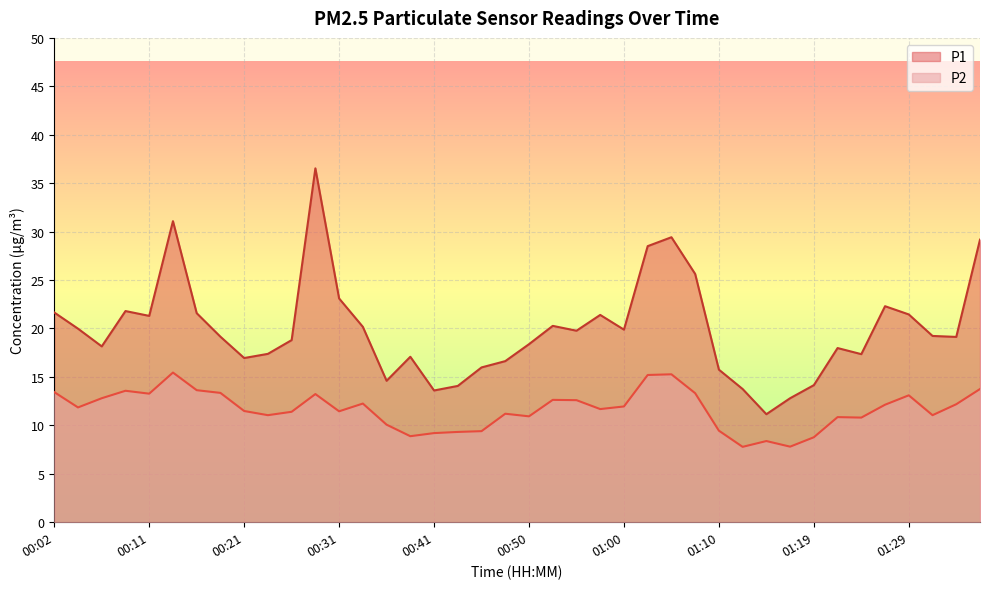

What position from the right is 00:33?

27